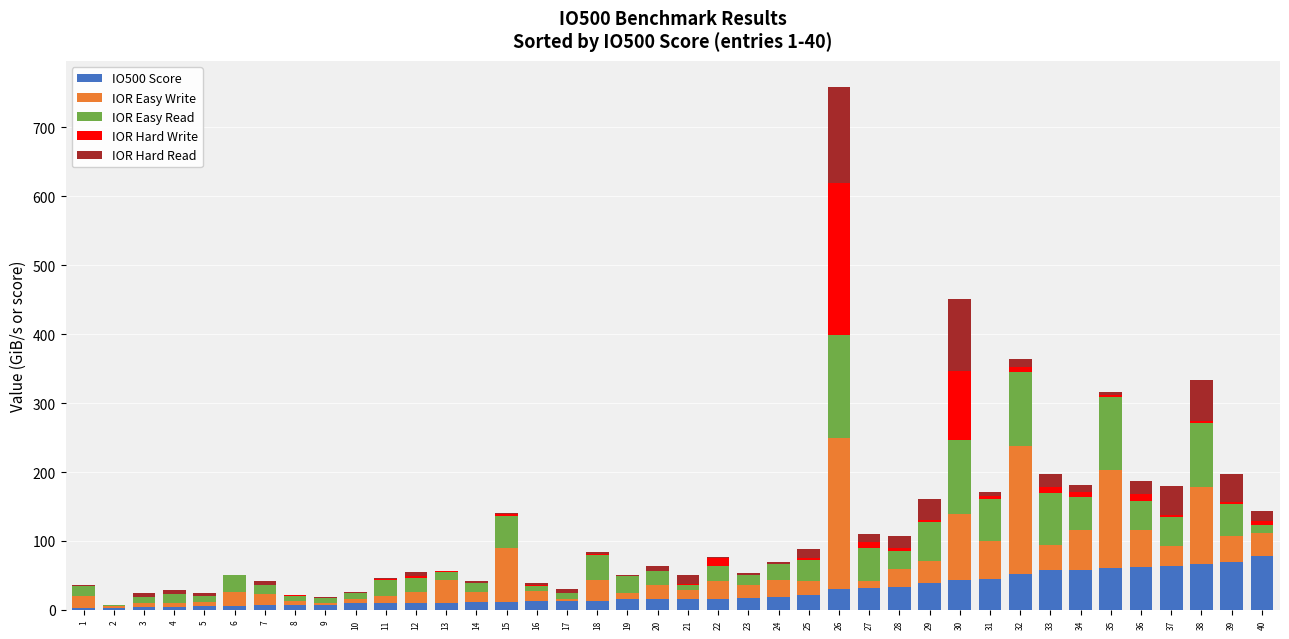

Is it true that IO500 Score equals 62.5 at 36?

True